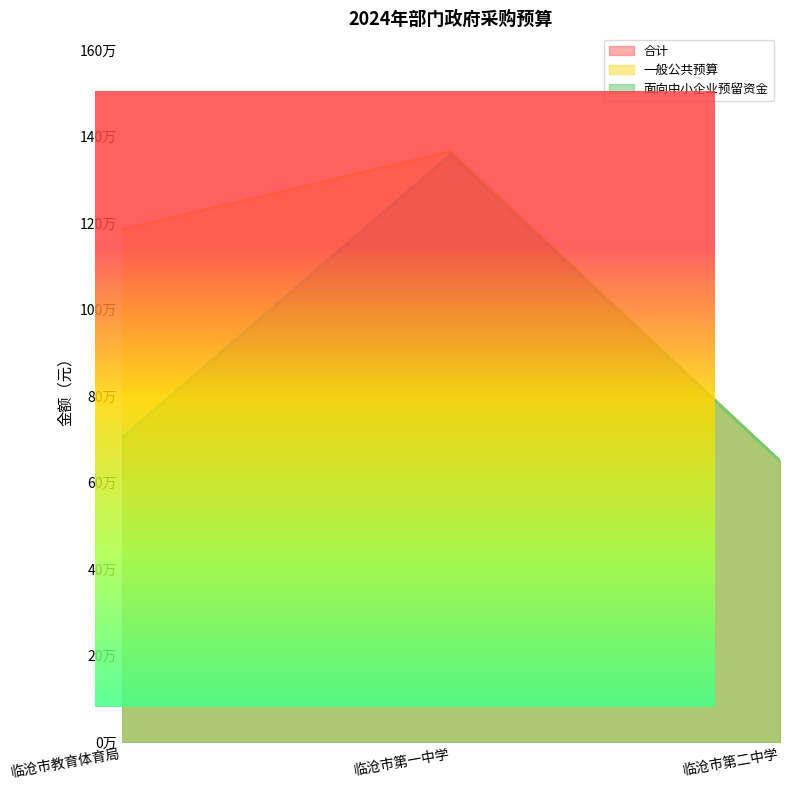

Which series has the largest range (max minus min)?

一般公共预算